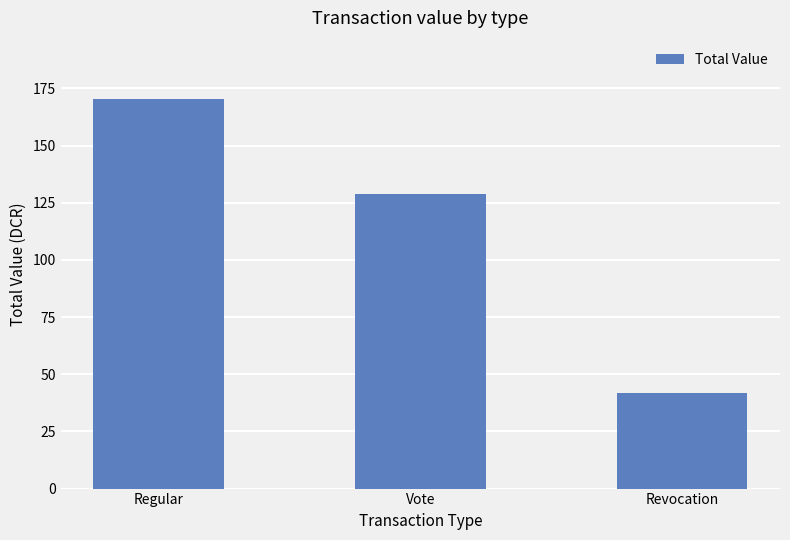

At which category does the chart reach its peak across all series?

Regular